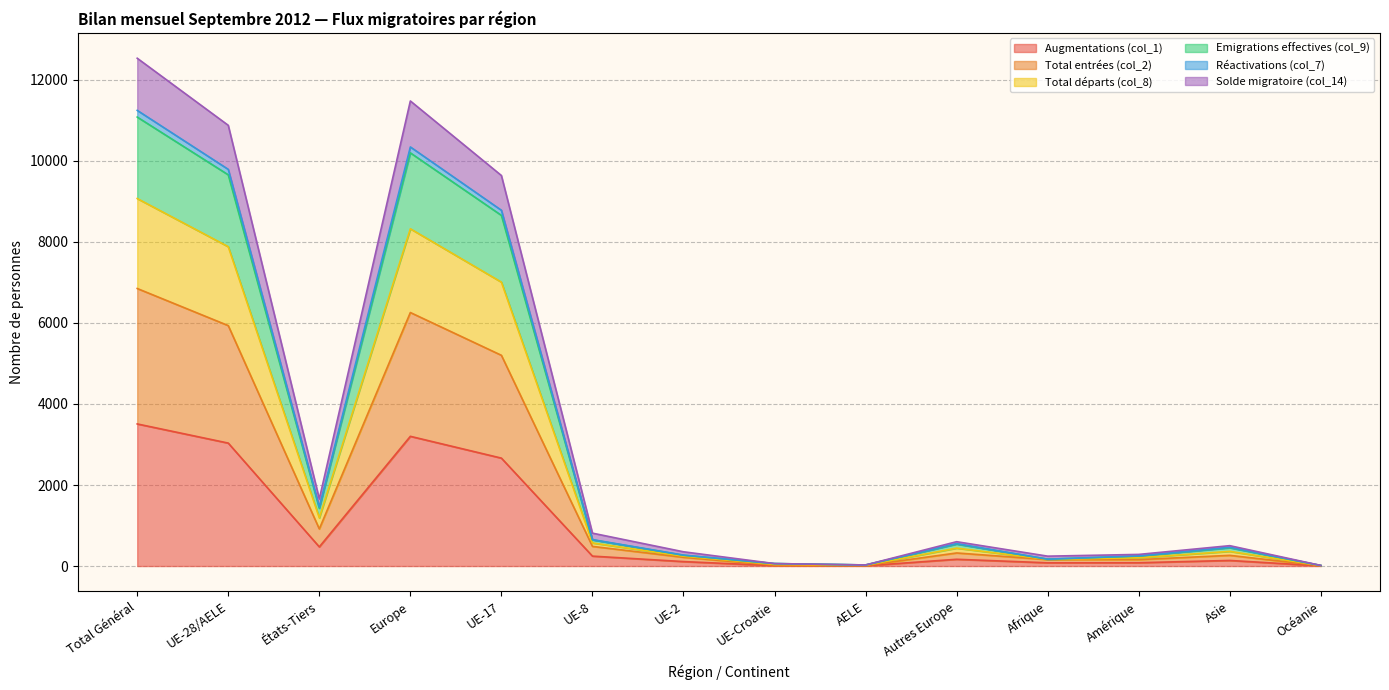

Is it true that Total entrées (col_2) equals 806 at UE-8?

False